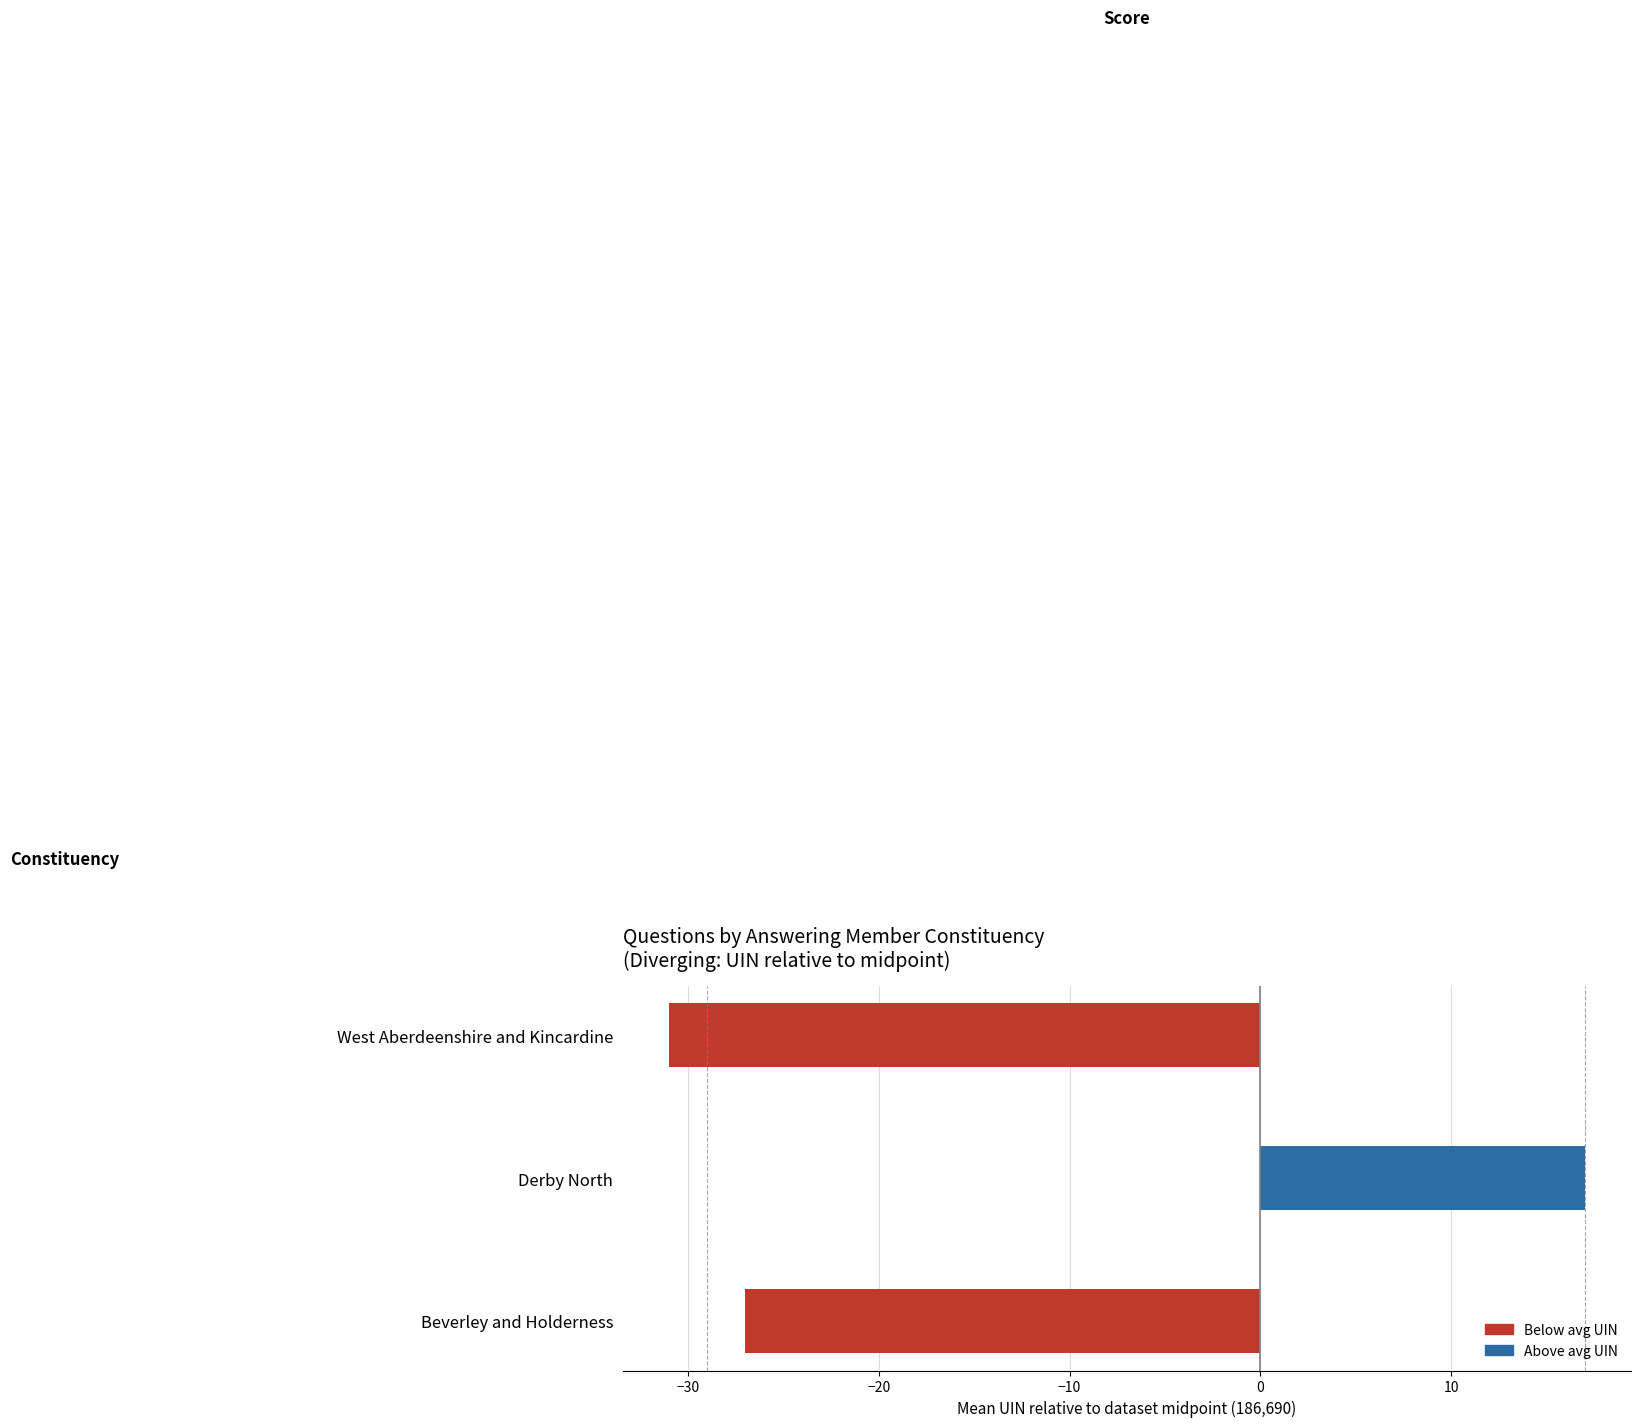

Which series has the largest total across all categories?

Above avg UIN